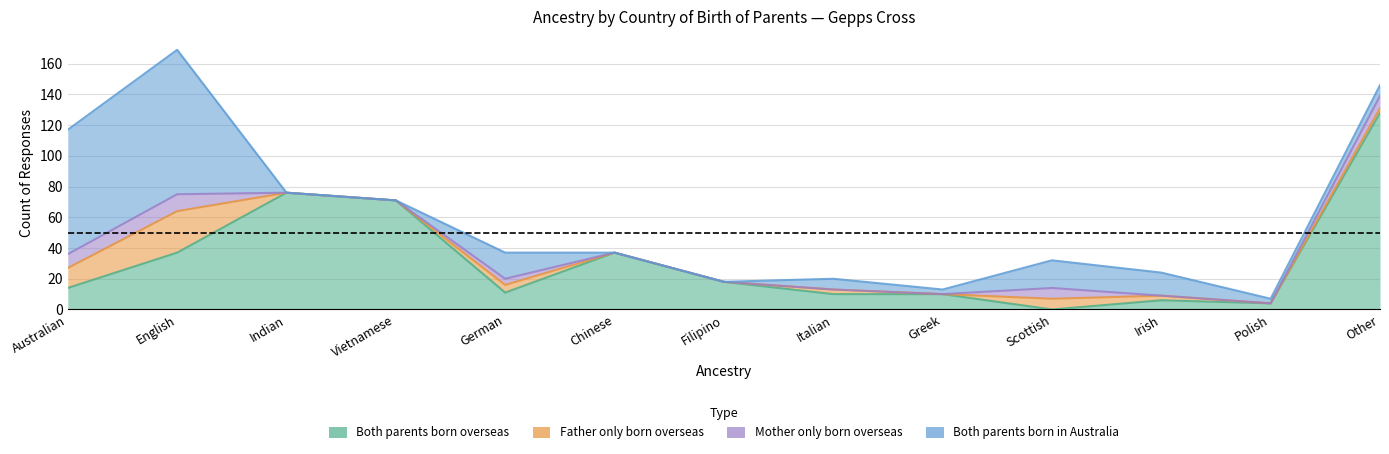

Rank the categories by Mother only born overseas value from highest to lowest.

English, Australian, Other, Scottish, German, Indian, Vietnamese, Chinese, Filipino, Italian, Greek, Irish, Polish